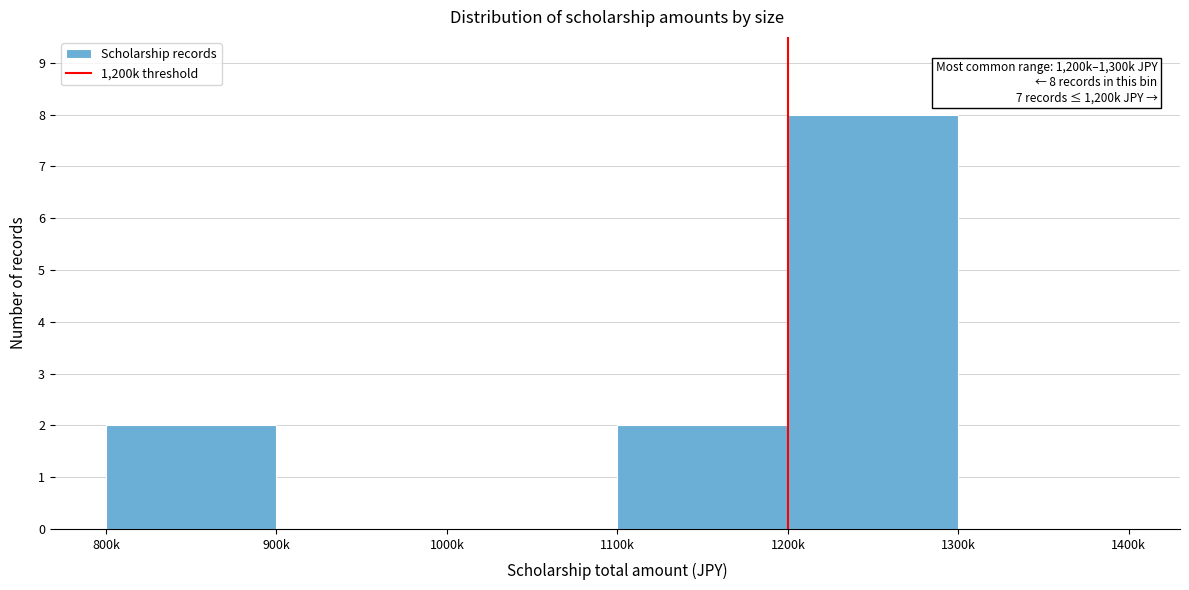

Reading left to right, what are all the values shown in this chart?

800k=2	900k=0	1000k=0	1100k=2	1200k=8	1300k=0